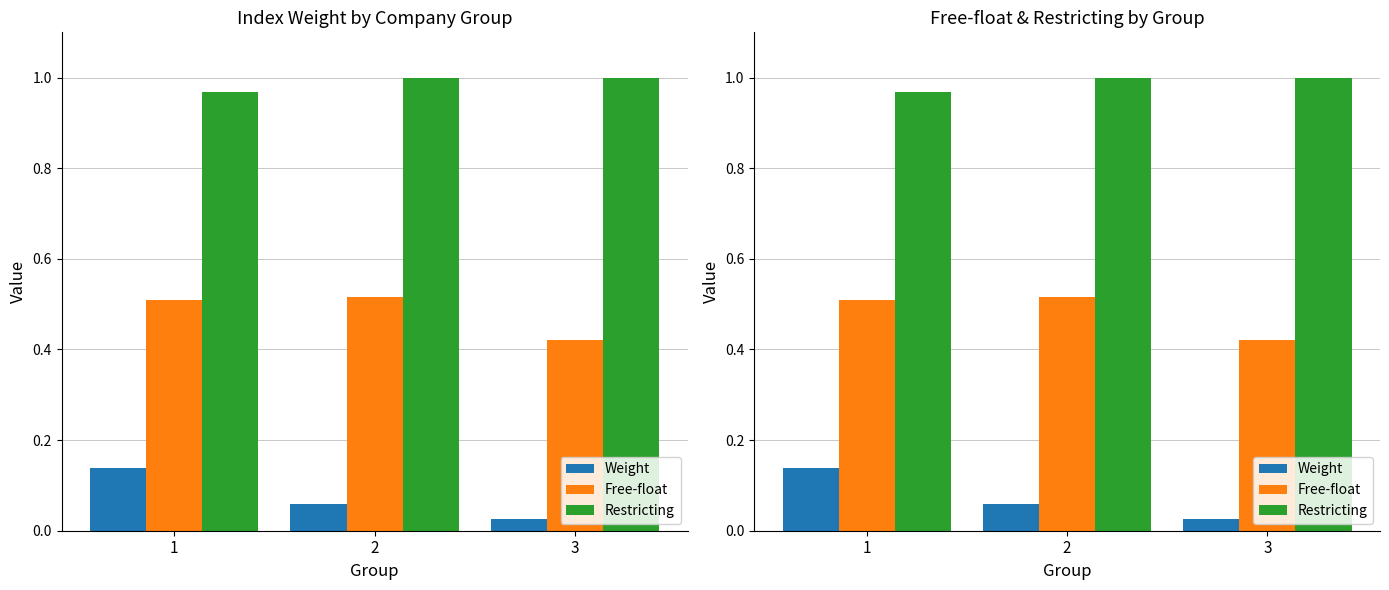

At how many categories does at least one series exceed 0?

3